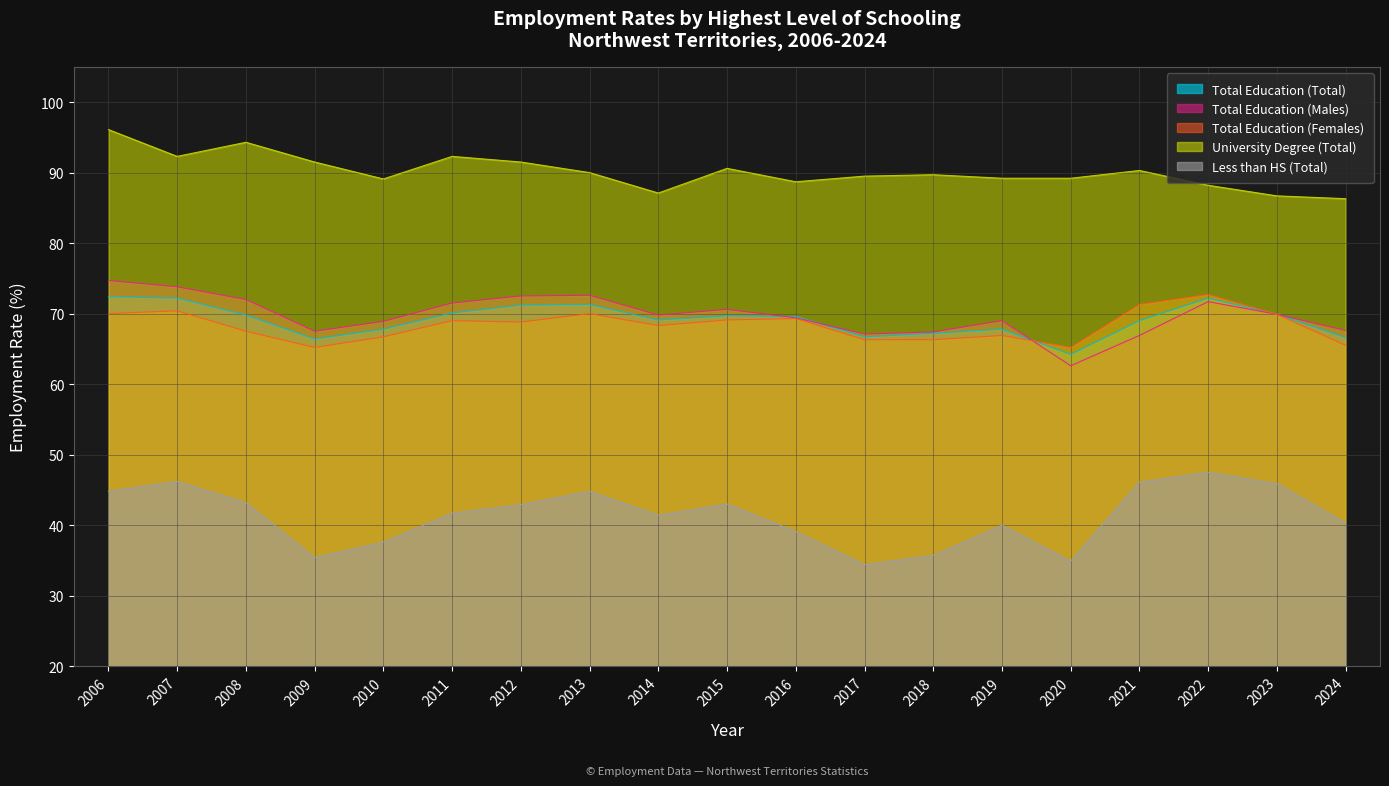

Where is the first local maximum for Total Education (Females)?

2007